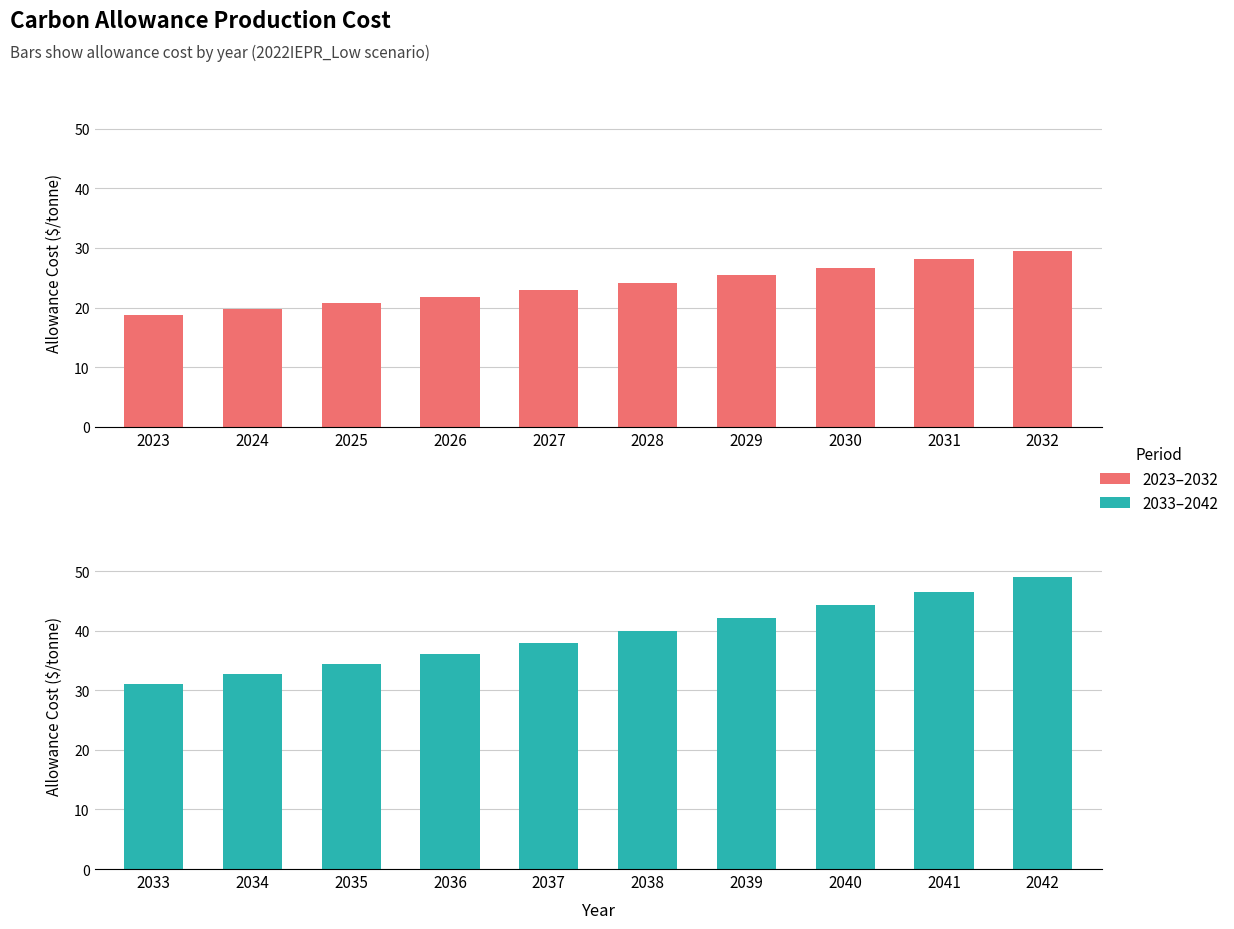

Are the bars grouped side by side (vs. stacked)?

Yes